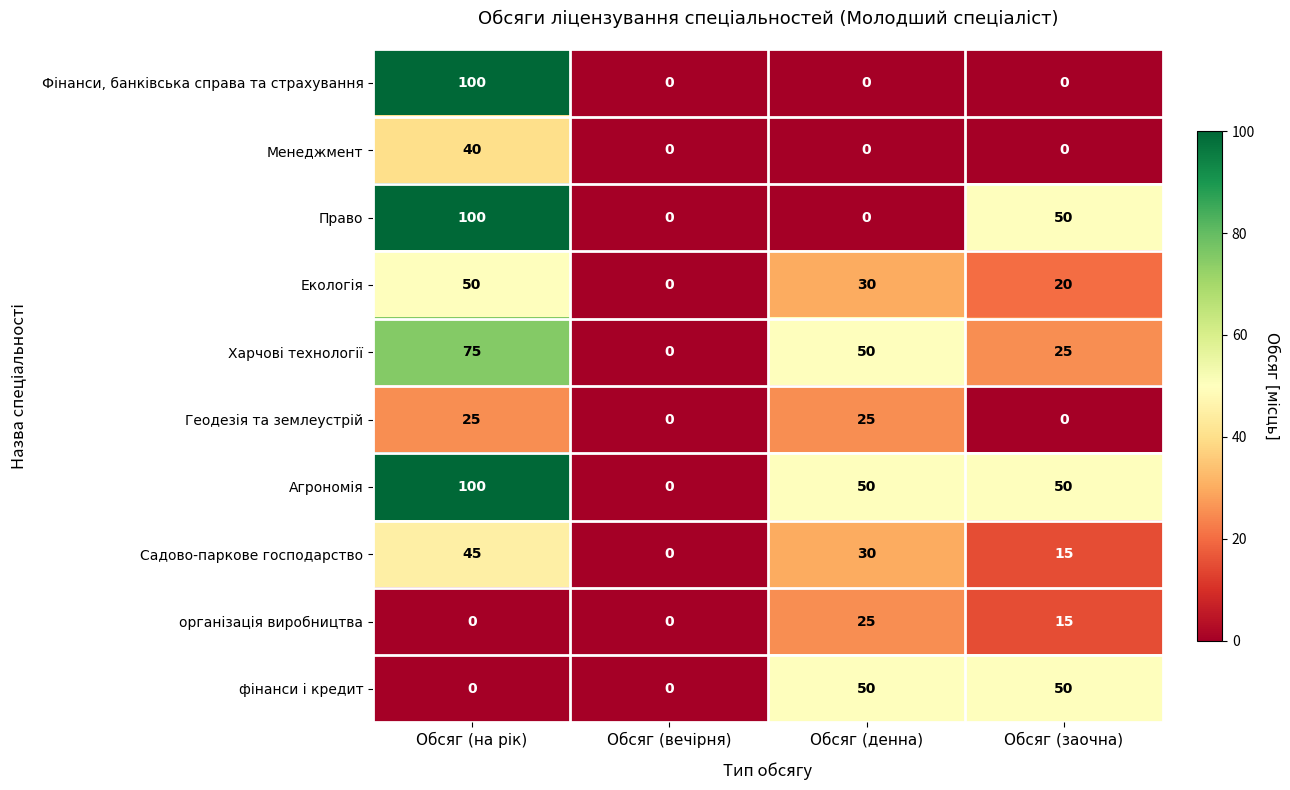

How many series are shown in this chart?

10